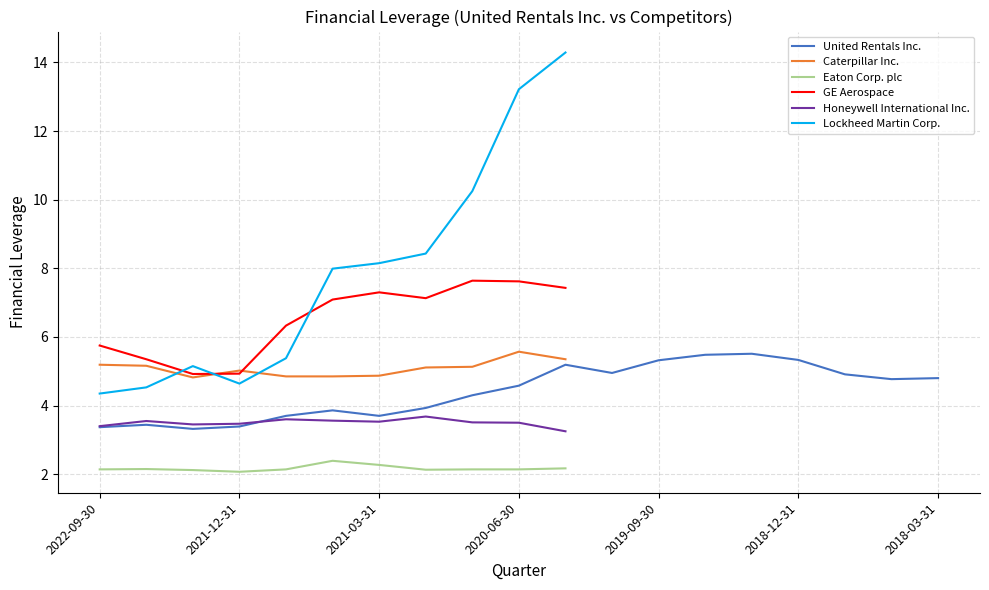

What position from the left is 17?

18